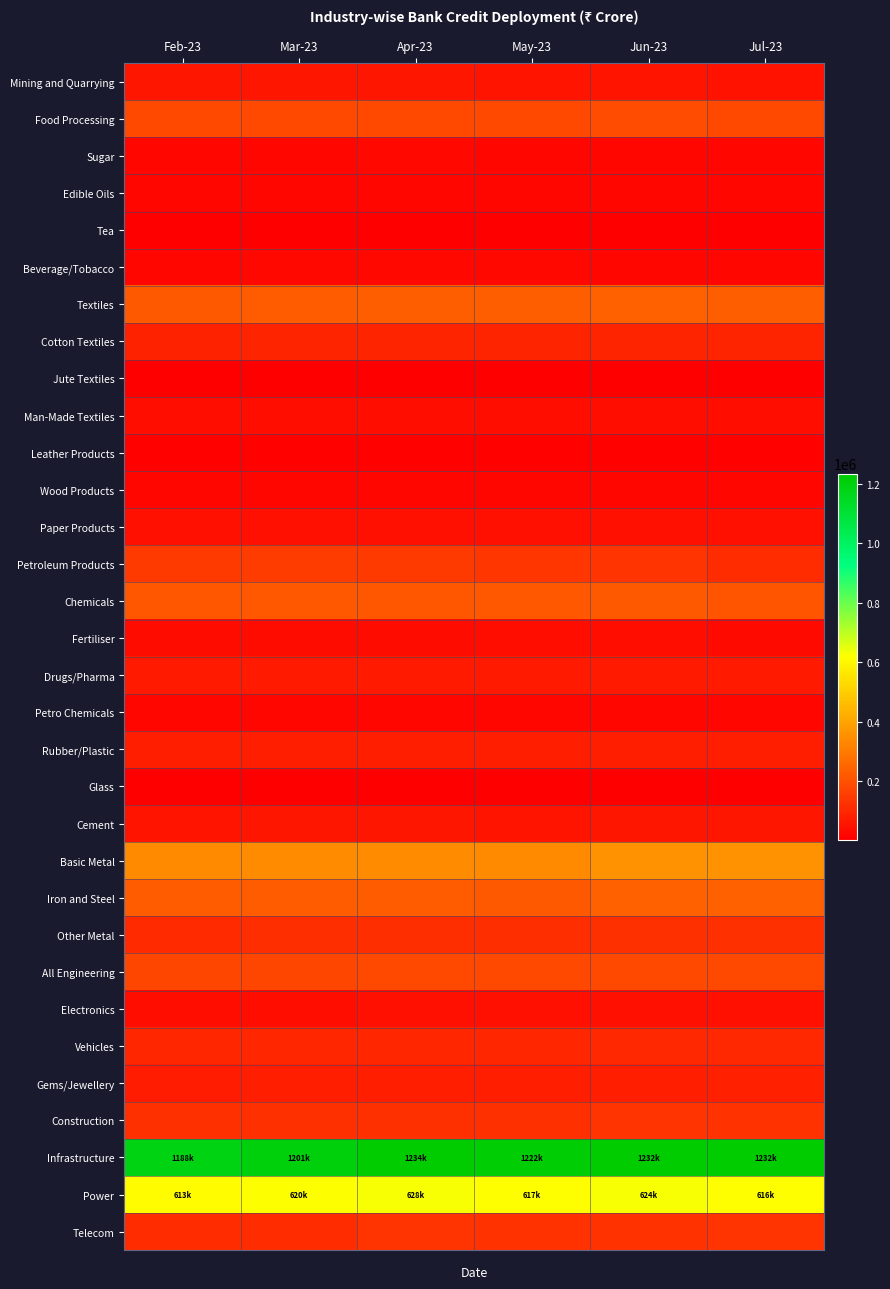

Reading left to right, transcribe all the data shown in this chart.

Mining and Quarrying: Feb-23=57348	Mar-23=58812	Apr-23=60642	May-23=55317	Jun-23=52875	Jul-23=51309
Food Processing: Feb-23=177739	Mar-23=182878	Apr-23=179568	May-23=181879	Jun-23=187229	Jul-23=176928
Sugar: Feb-23=21171	Mar-23=22867	Apr-23=23713	May-23=22798	Jun-23=22160	Jul-23=19738
Edible Oils: Feb-23=19005	Mar-23=19737	Apr-23=19012	May-23=18971	Jun-23=19723	Jul-23=18542
Tea: Feb-23=5005	Mar-23=5162	Apr-23=5195	May-23=5354	Jun-23=5549	Jul-23=5421
Beverage/Tobacco: Feb-23=22098	Mar-23=23362	Apr-23=24169	May-23=22951	Jun-23=22368	Jul-23=22266
Textiles: Feb-23=222372	Mar-23=227843	Apr-23=232402	May-23=231066	Jun-23=237574	Jul-23=232047
Cotton Textiles: Feb-23=88073	Mar-23=91095	Apr-23=92873	May-23=92592	Jun-23=93766	Jul-23=91267
Jute Textiles: Feb-23=4046	Mar-23=3867	Apr-23=3982	May-23=3966	Jun-23=3948	Jul-23=3668
Man-Made Textiles: Feb-23=39624	Mar-23=40354	Apr-23=40301	May-23=39614	Jun-23=42011	Jul-23=40636
Leather Products: Feb-23=11480	Mar-23=11675	Apr-23=11782	May-23=11677	Jun-23=11960	Jul-23=11600
Wood Products: Feb-23=19204	Mar-23=19963	Apr-23=19984	May-23=20025	Jun-23=20763	Jul-23=20527
Paper Products: Feb-23=42608	Mar-23=43010	Apr-23=42682	May-23=42445	Jun-23=43387	Jul-23=42373
Petroleum Products: Feb-23=146052	Mar-23=149363	Apr-23=144708	May-23=137232	Jun-23=130273	Jul-23=113113
Chemicals: Feb-23=213080	Mar-23=216481	Apr-23=214476	May-23=218286	Jun-23=220118	Jul-23=209741
Fertiliser: Feb-23=33656	Mar-23=33805	Apr-23=35297	May-23=38102	Jun-23=37462	Jul-23=31429
Drugs/Pharma: Feb-23=66686	Mar-23=67130	Apr-23=66706	May-23=66882	Jun-23=69835	Jul-23=67249
Petro Chemicals: Feb-23=20467	Mar-23=20661	Apr-23=21058	May-23=21572	Jun-23=21201	Jul-23=21124
Rubber/Plastic: Feb-23=77492	Mar-23=79037	Apr-23=78784	May-23=78382	Jun-23=79215	Jul-23=78188
Glass: Feb-23=7934	Mar-23=8100	Apr-23=7774	May-23=7770	Jun-23=8278	Jul-23=8071
Cement: Feb-23=54884	Mar-23=56592	Apr-23=56752	May-23=54070	Jun-23=56697	Jul-23=56764
Basic Metal: Feb-23=336959	Mar-23=343507	Apr-23=342726	May-23=340208	Jun-23=355672	Jul-23=354913
Iron and Steel: Feb-23=228316	Mar-23=228860	Apr-23=226500	May-23=224255	Jun-23=235577	Jul-23=235778
Other Metal: Feb-23=108643	Mar-23=114646	Apr-23=116225	May-23=115953	Jun-23=120095	Jul-23=119135
All Engineering: Feb-23=173395	Mar-23=175260	Apr-23=177025	May-23=177390	Jun-23=185058	Jul-23=182957
Electronics: Feb-23=41136	Mar-23=41781	Apr-23=43499	May-23=43410	Jun-23=44212	Jul-23=44253
Vehicles: Feb-23=97942	Mar-23=96603	Apr-23=99103	May-23=97735	Jun-23=101817	Jul-23=101427
Gems/Jewellery: Feb-23=75547	Mar-23=77718	Apr-23=77943	May-23=77213	Jun-23=80249	Jul-23=84674
Construction: Feb-23=120428	Mar-23=122880	Apr-23=121069	May-23=123807	Jun-23=130330	Jul-23=124857
Infrastructure: Feb-23=1188875	Mar-23=1201983	Apr-23=1234477	May-23=1222702	Jun-23=1232460	Jul-23=1232559
Power: Feb-23=613979	Mar-23=620425	Apr-23=628643	May-23=617235	Jun-23=624567	Jul-23=616326
Telecom: Feb-23=111184	Mar-23=111334	Apr-23=128757	May-23=128229	Jun-23=124439	Jul-23=131346